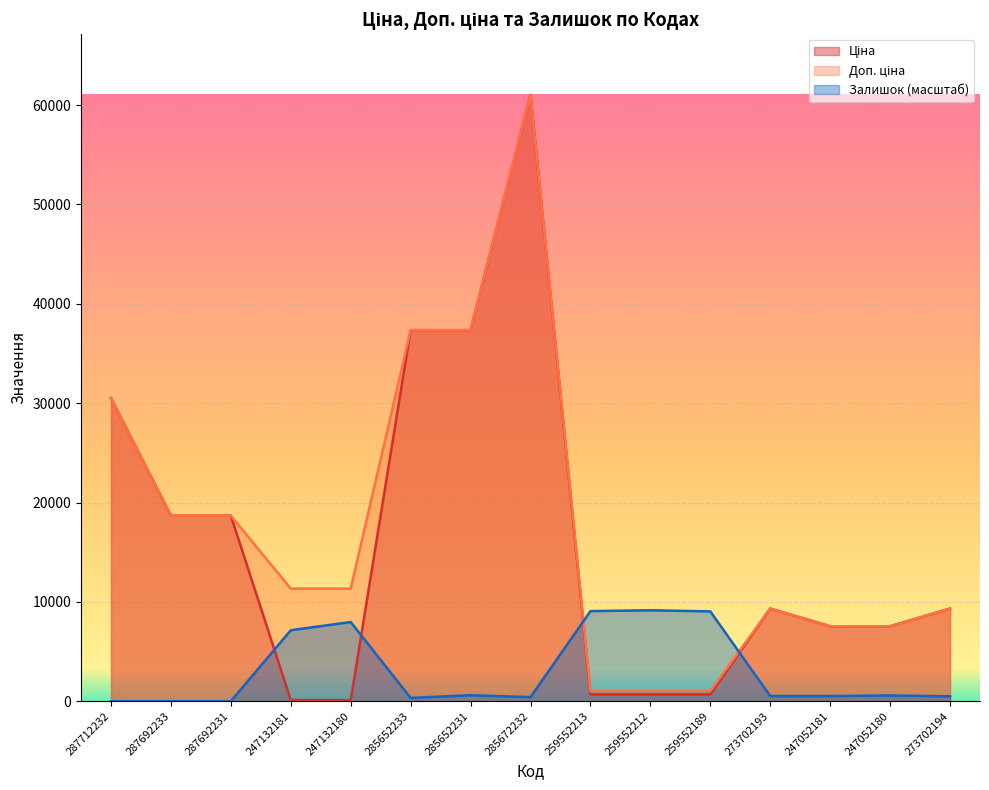

Reading left to right, extract all data points from this chart.

Ціна: 30512.3	18671.5	18671.5	113.3	113.3	37343.0	37343.0	61024.7	689.1	689.1	689.1	9321.4	7545.9	7545.9	9321.4
Доп. ціна: 30512.3	18671.5	18671.5	11334.0	11334.0	37343.0	37343.0	61024.7	1017.8	1017.8	1017.8	9321.4	7545.9	7545.9	9321.4
Залишок: 0.0	0.0	0.0	7147.0	7971.7	329.9	604.7	412.3	9071.2	9153.7	9043.8	522.3	522.3	577.3	494.8